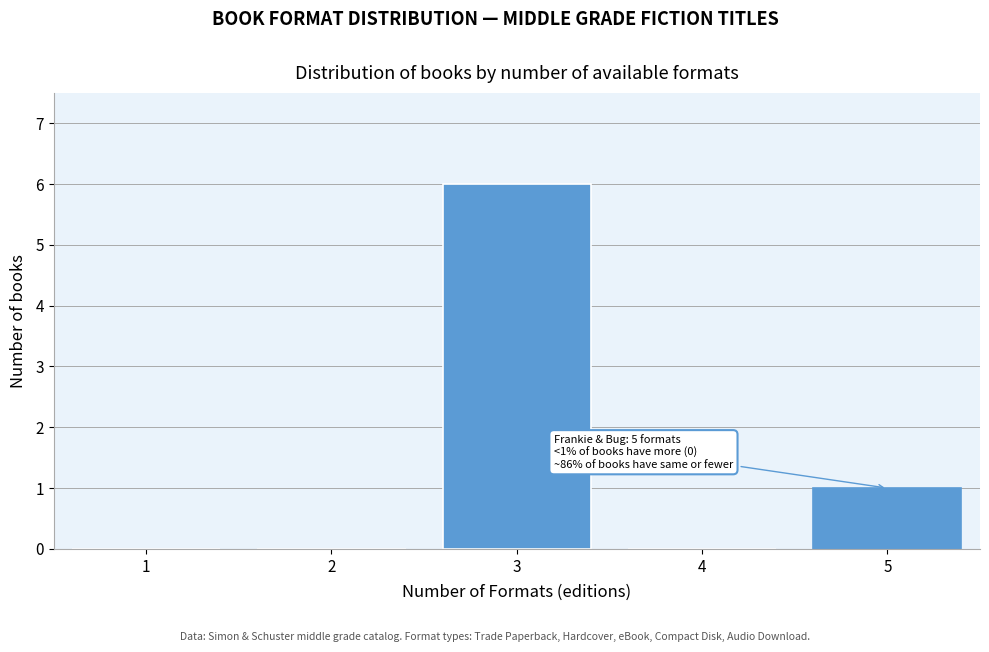

Reading right to left, transcribe all the data shown in this chart.

5=1	4=0	3=6	2=0	1=0